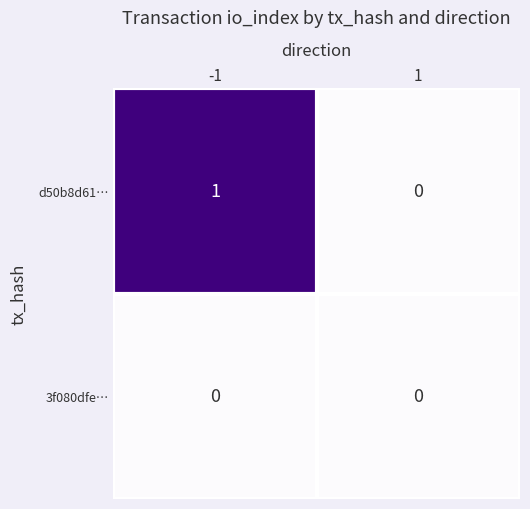

At -1, list the series in order from largest to smallest.

d50b8d61…, 3f080dfe…